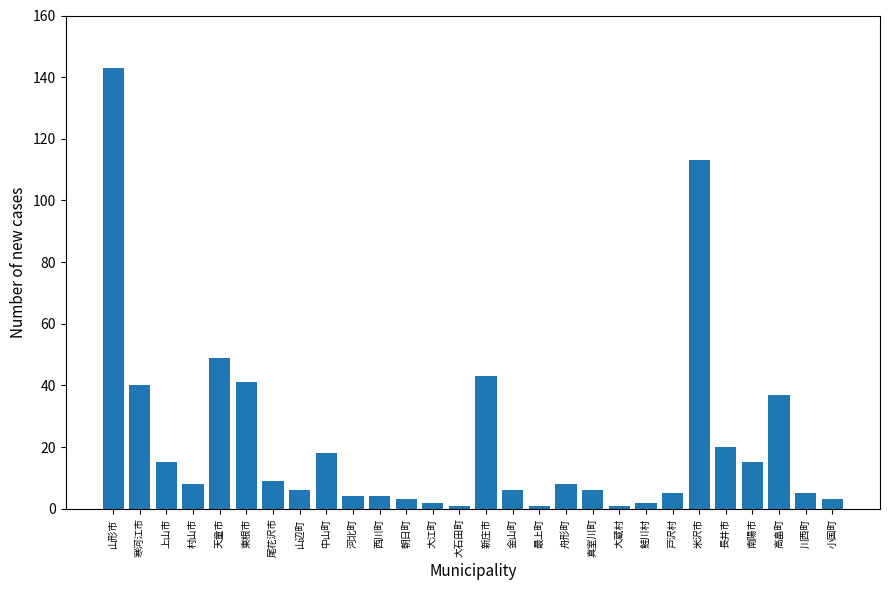

What is the difference between the maximum and minimum values?

142